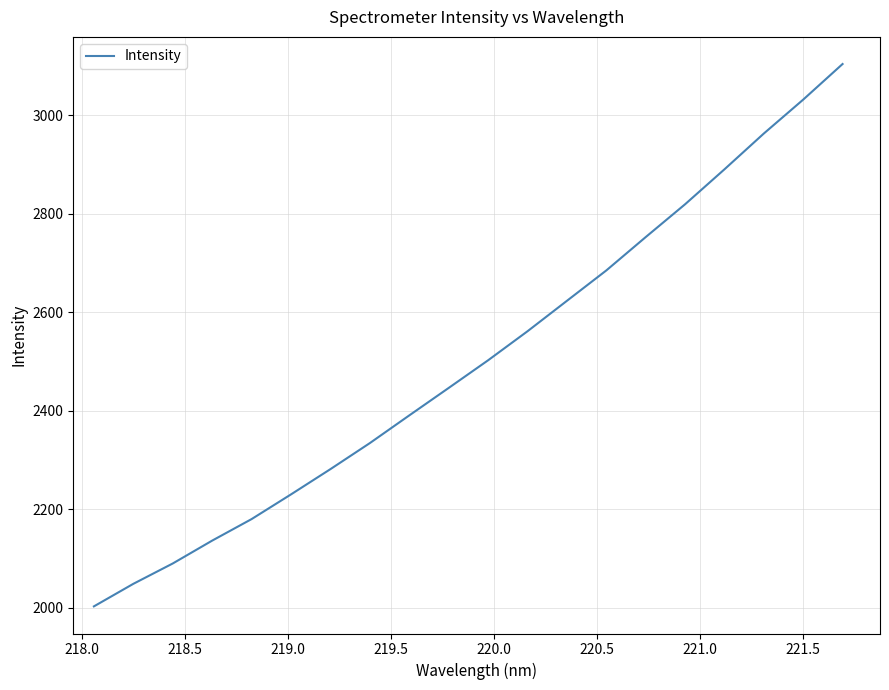

What is the maximum value shown in the chart?

3104.3